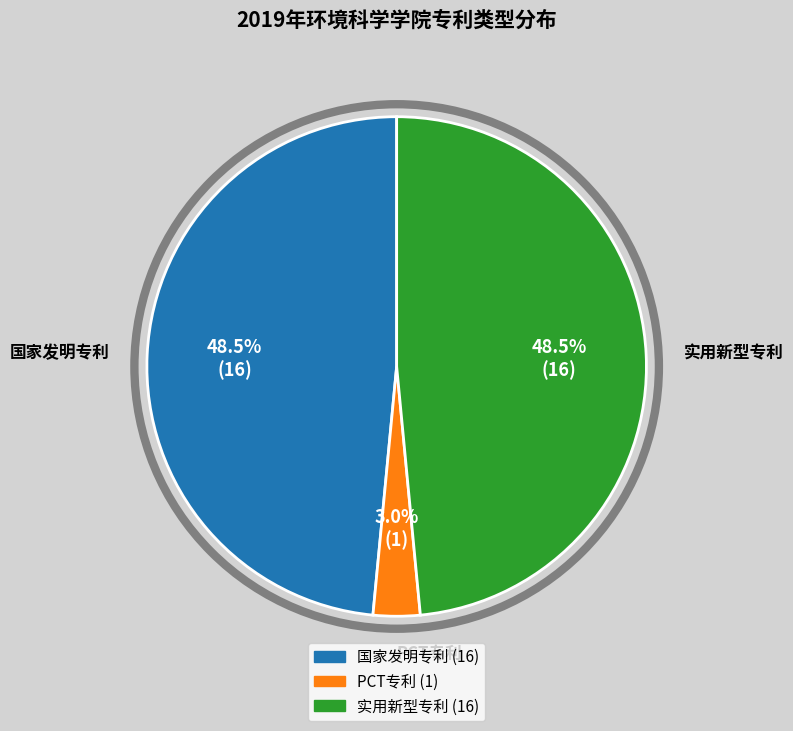

Does 国家发明专利 account for over 50% of the chart?

No